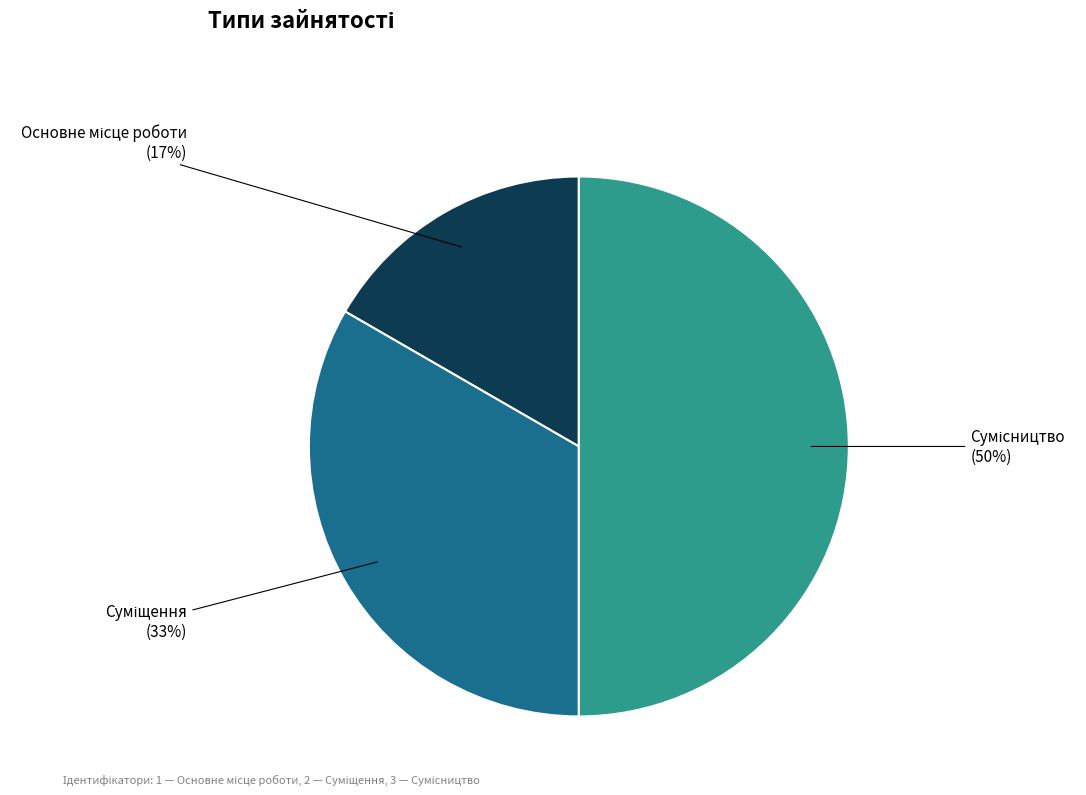

Count the number of slices in the pie.

3